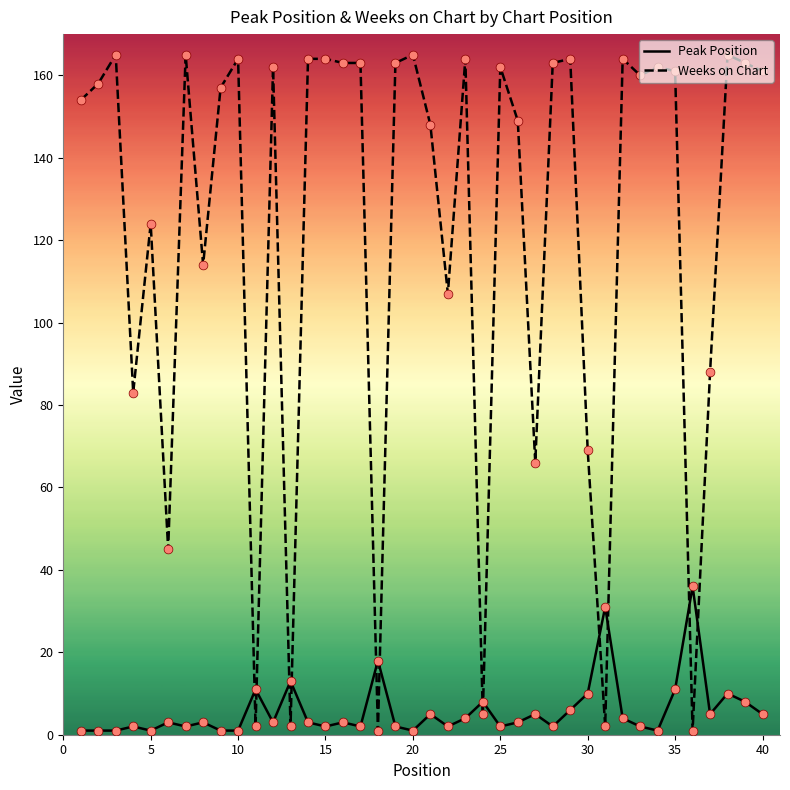

Which series has the largest range (max minus min)?

Weeks on Chart